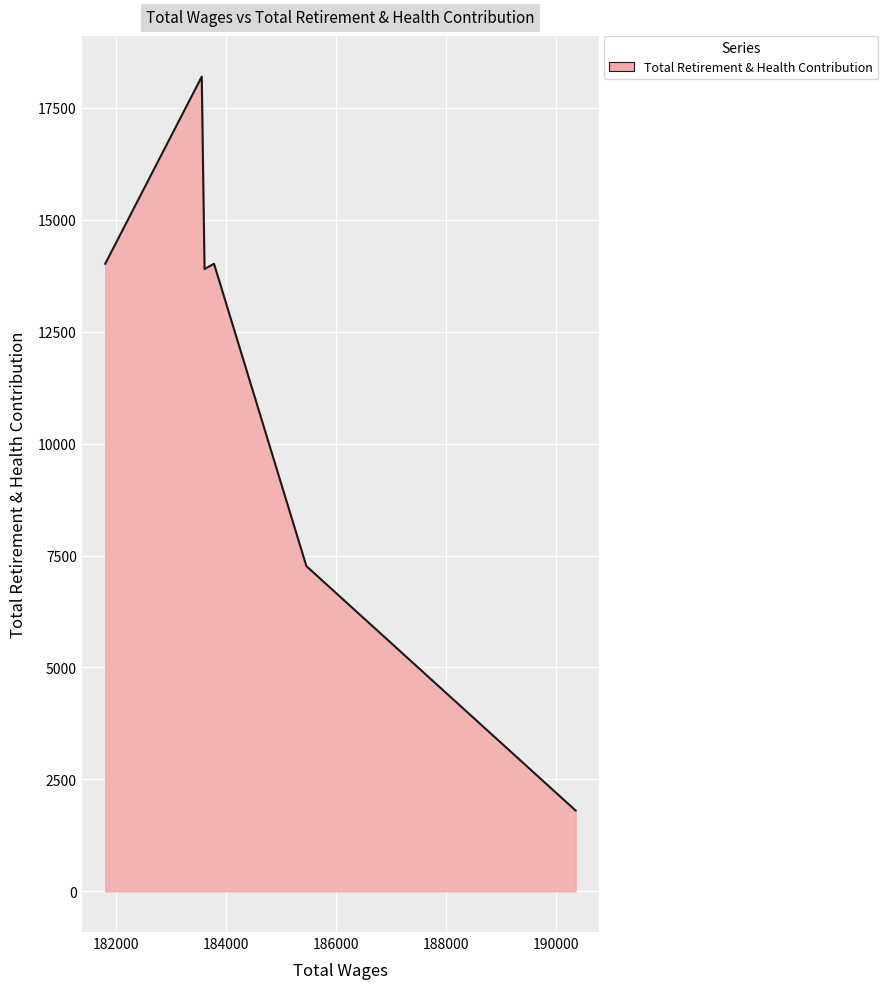

At which category does the data reach its first local peak?

2